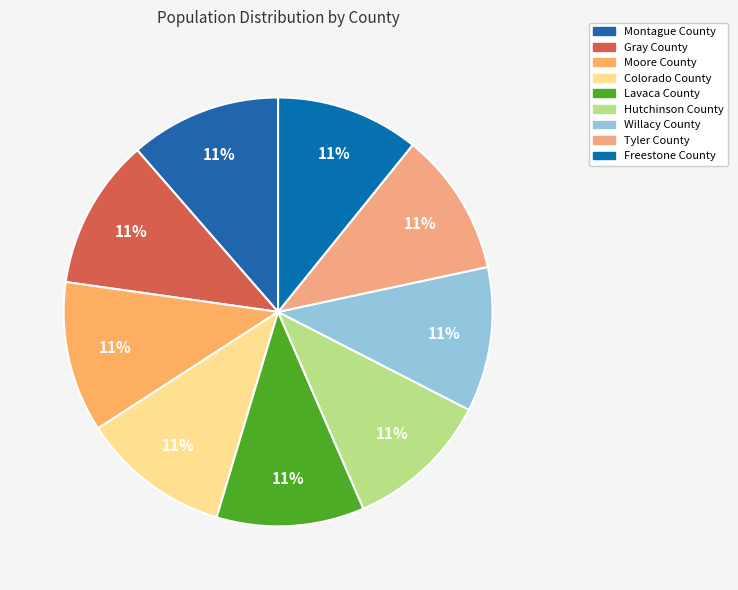

Is it true that Tyler County is 11% of the pie?

True